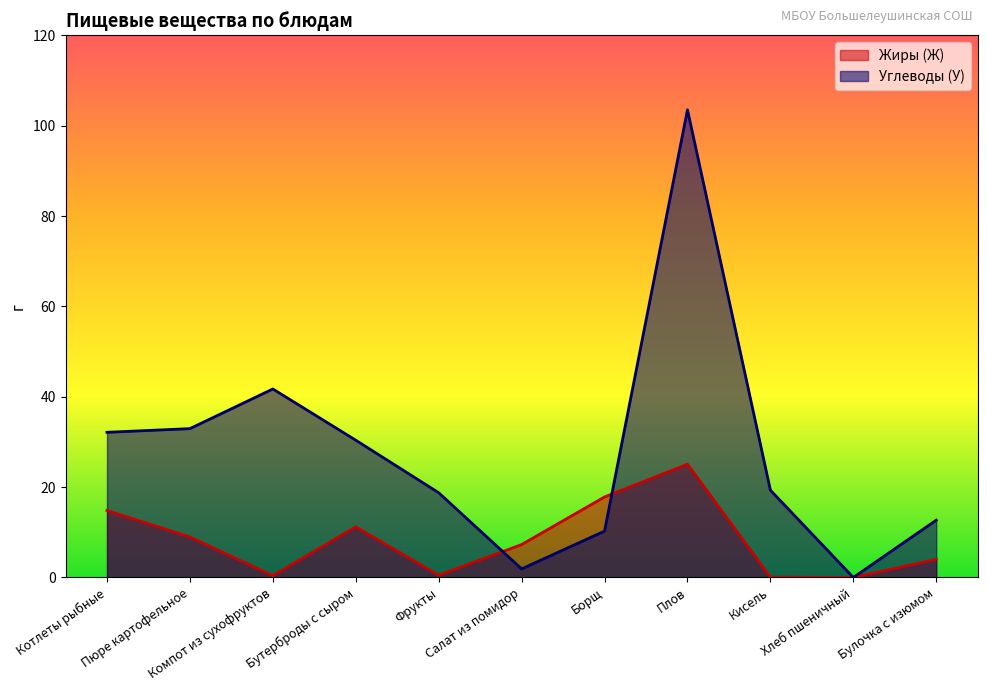

Reading left to right, what are all the values shown in this chart?

Жиры (Ж): Котлеты рыбные=14.8	Пюре картофельное=8.9	Компот из сухофруктов=0.4	Бутерброды с сыром=11.2	Фрукты=0.5	Салат из помидор=7.3	Борщ=17.8	Плов=25.1	Кисель=0.1	Хлеб пшеничный=0.0	Булочка с изюмом=4.0
Углеводы (У): Котлеты рыбные=32.1	Пюре картофельное=32.9	Компот из сухофруктов=41.7	Бутерброды с сыром=30.4	Фрукты=18.8	Салат из помидор=1.9	Борщ=10.3	Плов=103.5	Кисель=19.3	Хлеб пшеничный=0.0	Булочка с изюмом=12.7